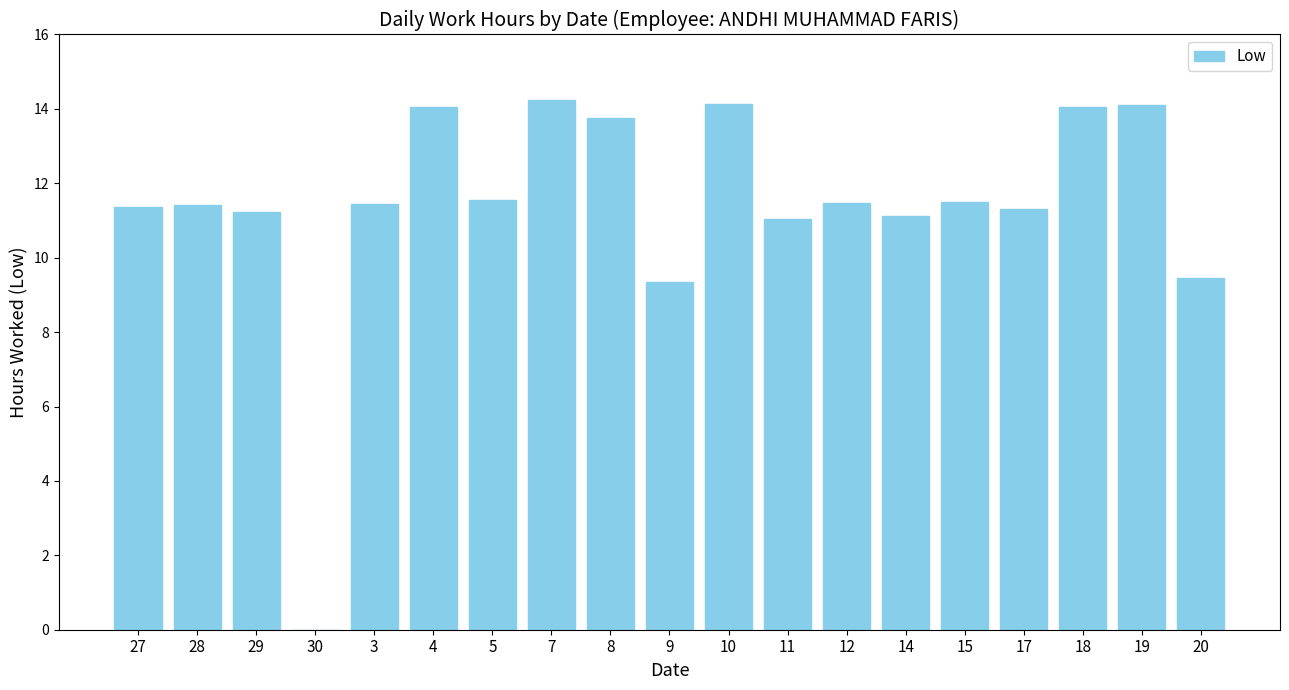

What is the sum of the values at 18 and 7?

28.3